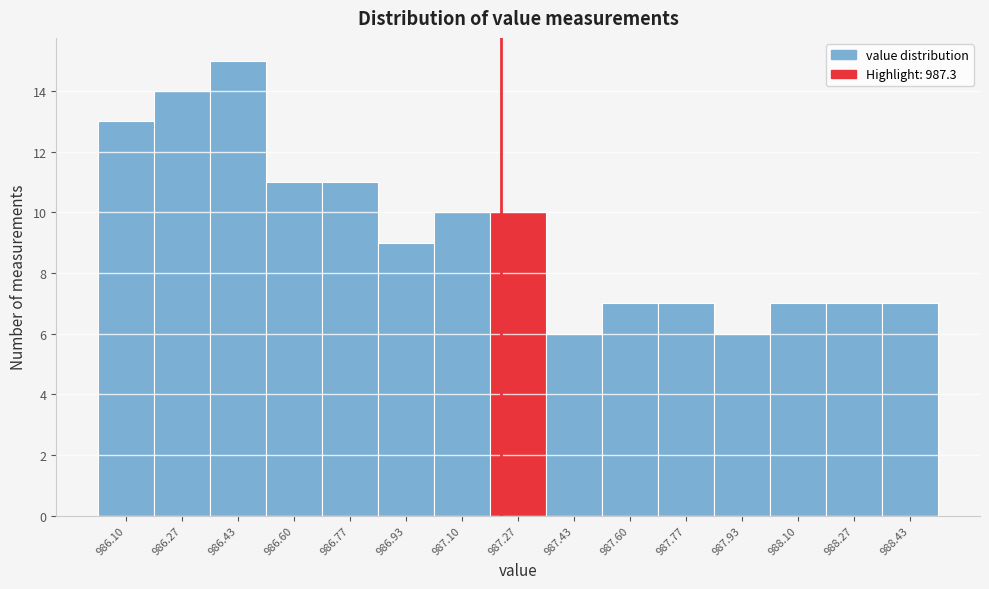

Reading left to right, extract all data points from this chart.

986.10=13	986.27=14	986.43=15	986.60=11	986.77=11	986.93=9	987.10=10	987.27=10	987.43=6	987.60=7	987.77=7	987.93=6	988.10=7	988.27=7	988.43=7